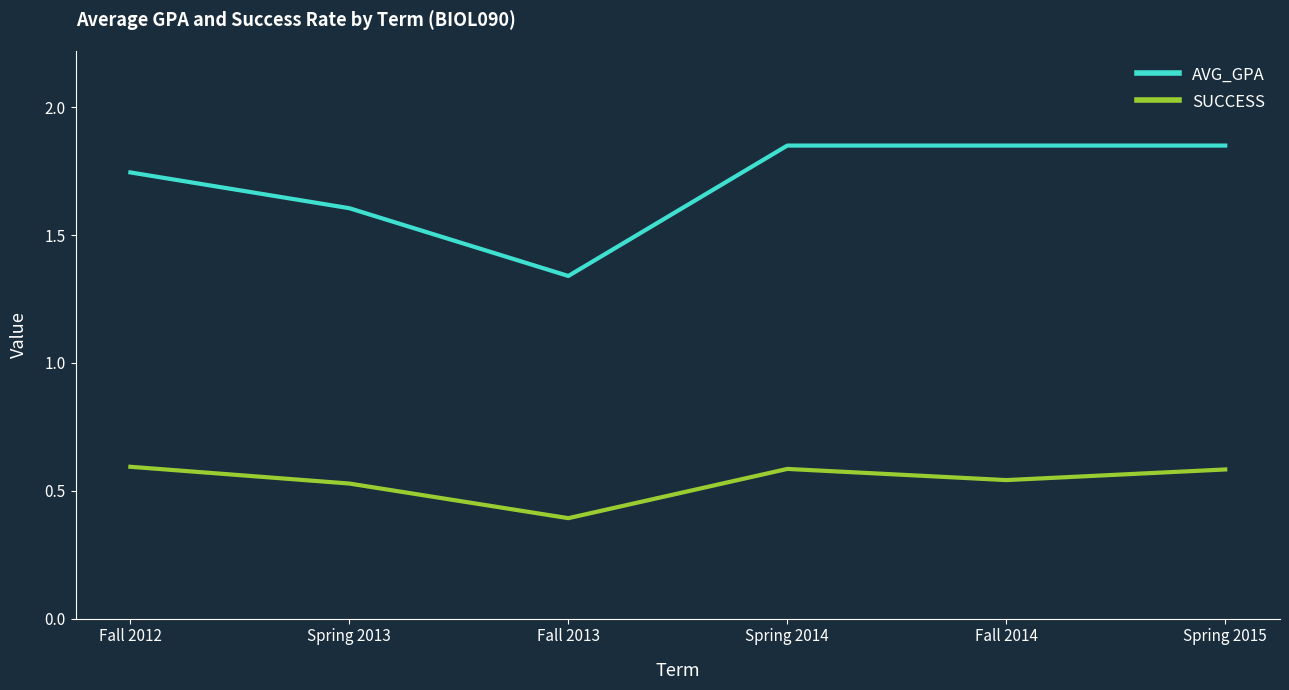

At which category does SUCCESS reach its first local peak?

Spring 2014